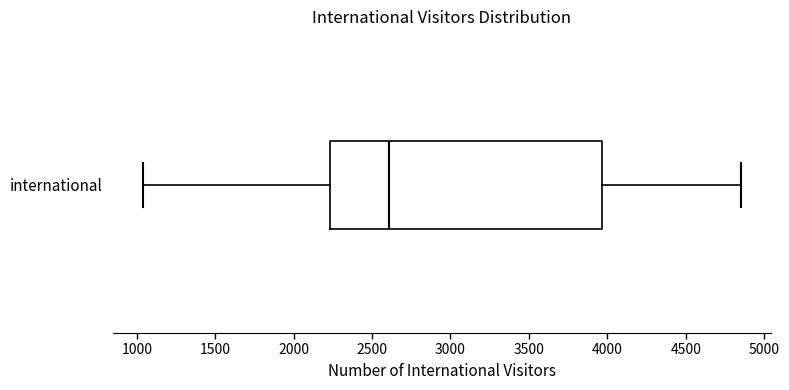

Read this box plot against the x-axis: the position of the median line, the range covered by the box, and the ends of both whiskers. The values are not printed on the chart, so give them approximately, as read against the axis.

median 2600, box 2250 to 3950, whiskers 1050 to 4850